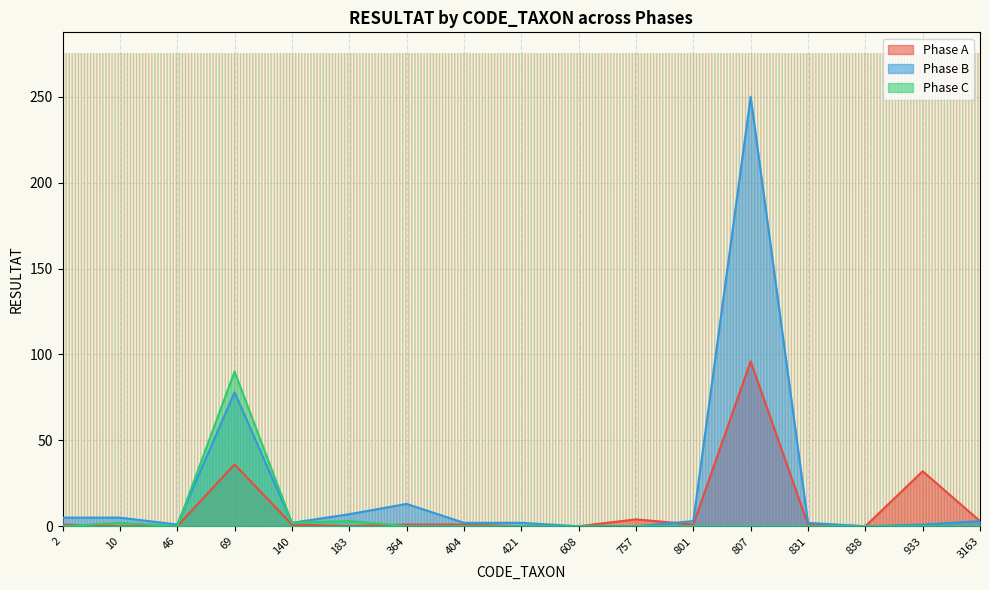

Which series has the largest range (max minus min)?

Phase B